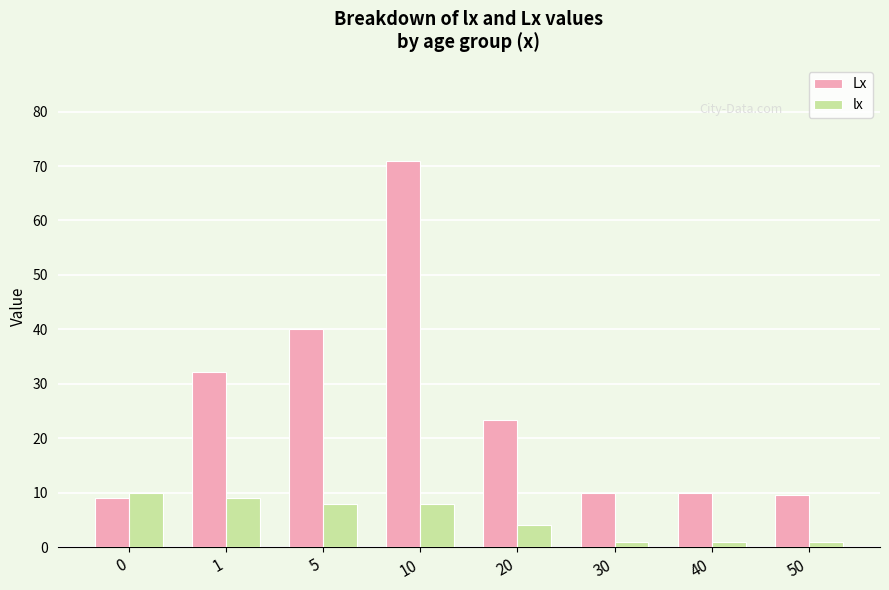

Rank the series at 40 from lowest to highest value.

lx, Lx